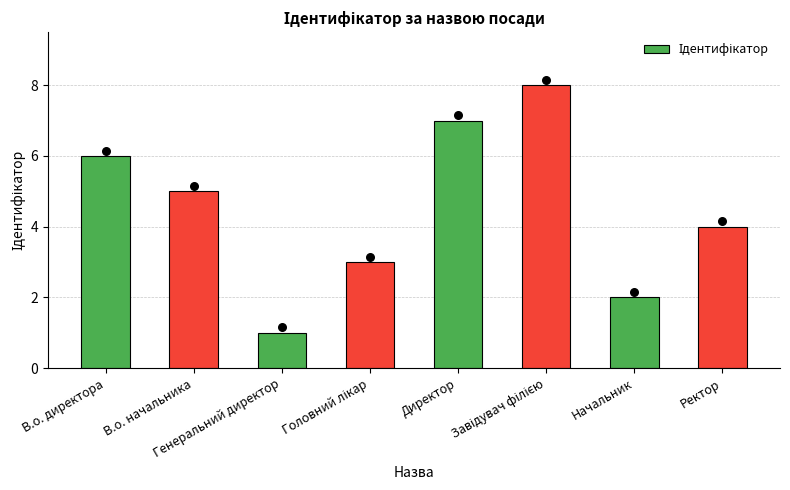

Between Директор and В.о. начальника, which is larger?

Директор